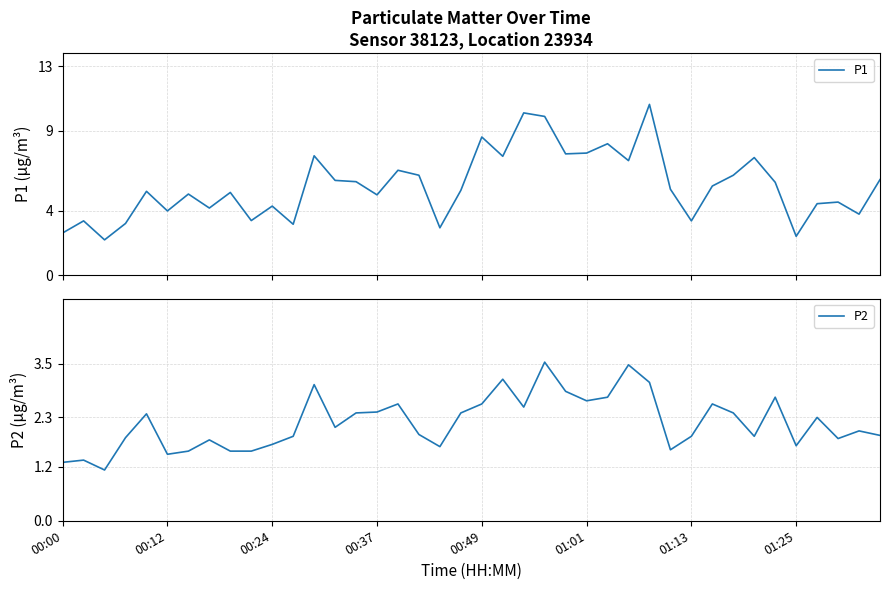

What is the total value across all series at 38?

5.8